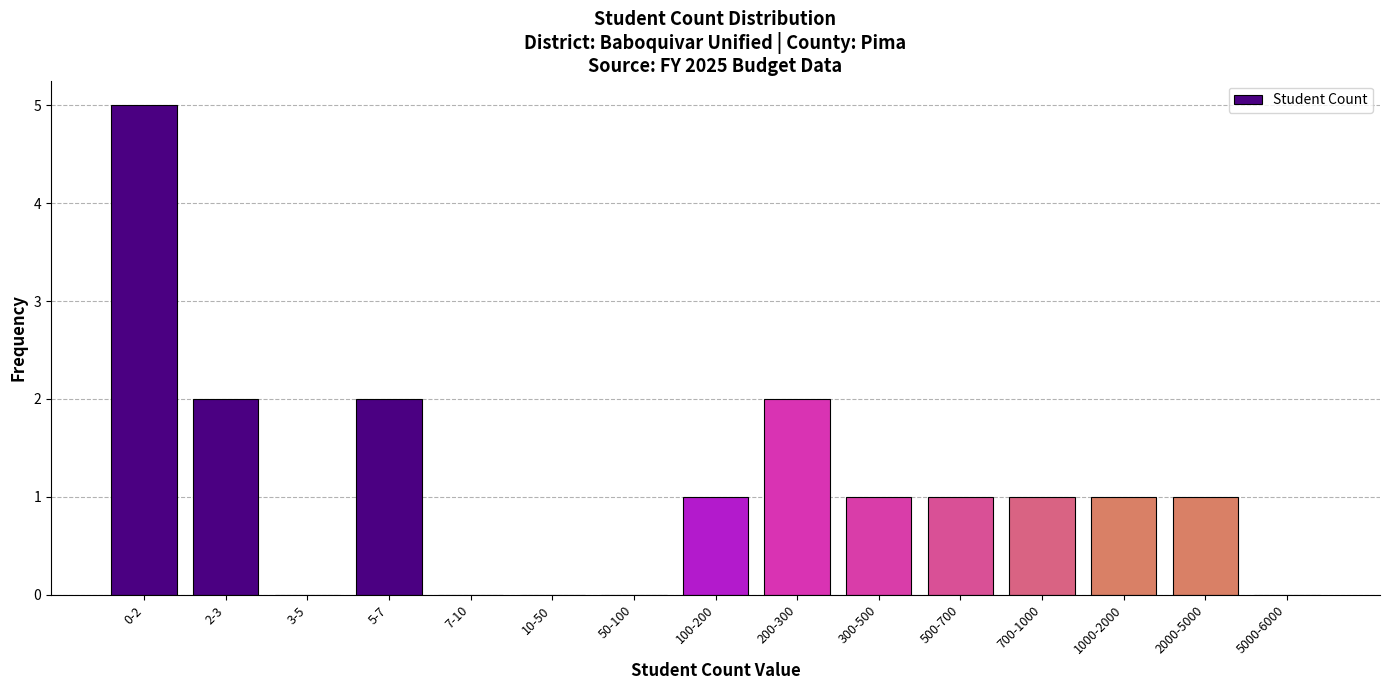

Reading left to right, list all the values displayed in this chart.

0-2=5	2-3=2	3-5=0	5-7=2	7-10=0	10-50=0	50-100=0	100-200=1	200-300=2	300-500=1	500-700=1	700-1000=1	1000-2000=1	2000-5000=1	5000-6000=0